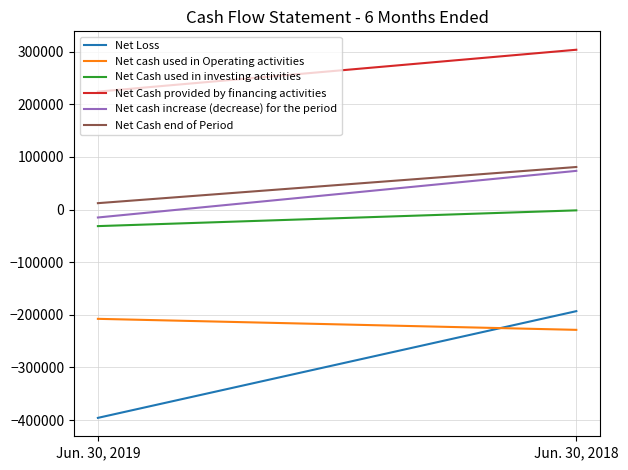

Which series has the largest range (max minus min)?

Net Loss